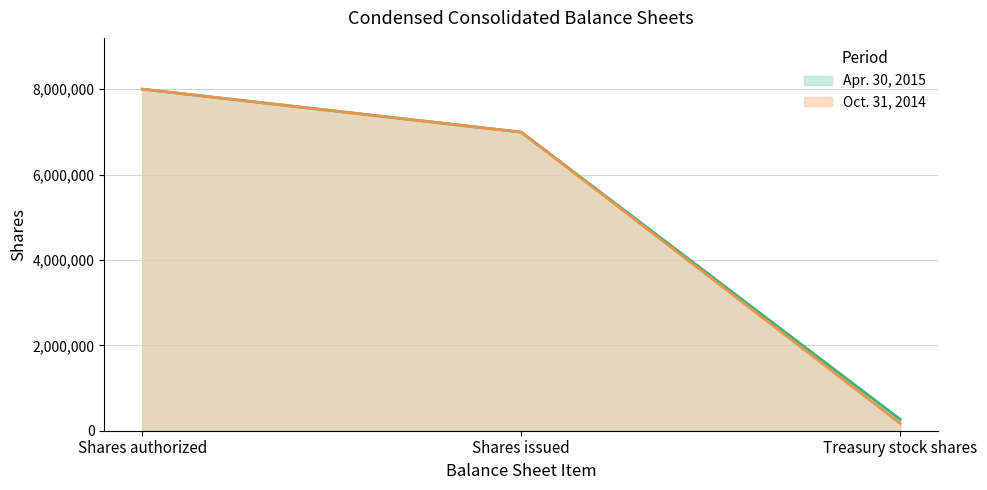

What is the lowest value of the Oct. 31, 2014 line series?

171981